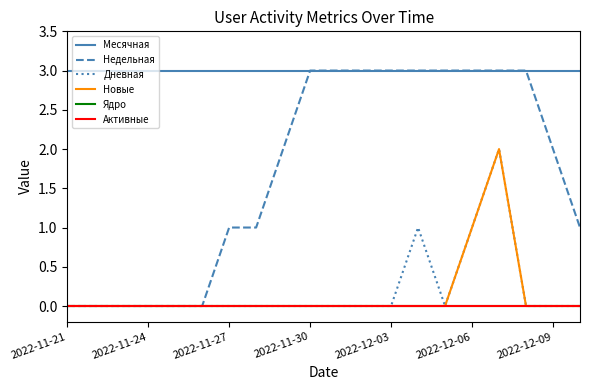

Does the chart have visible grid lines?

No